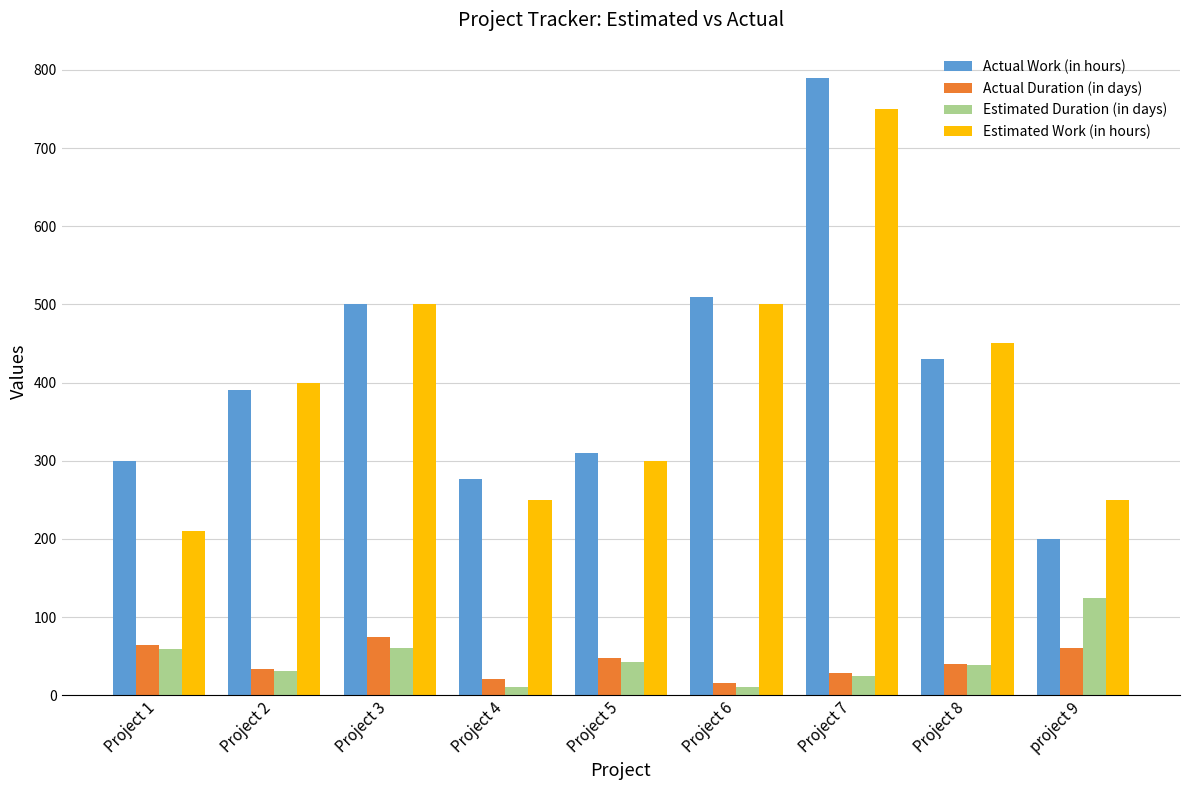

How many bars are there in each group?

4